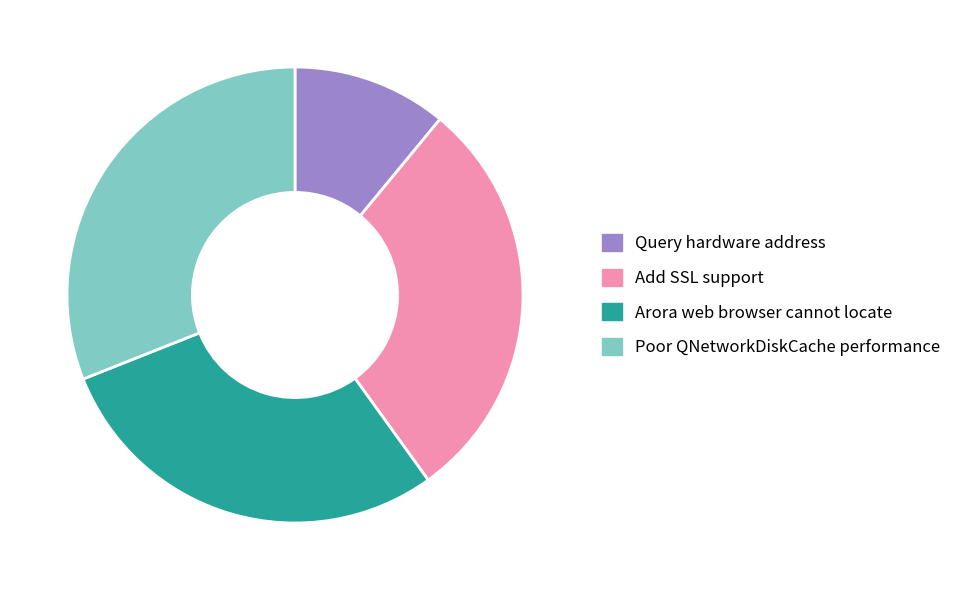

Which has a higher value, Query hardware address or Poor QNetworkDiskCache performance?

Poor QNetworkDiskCache performance